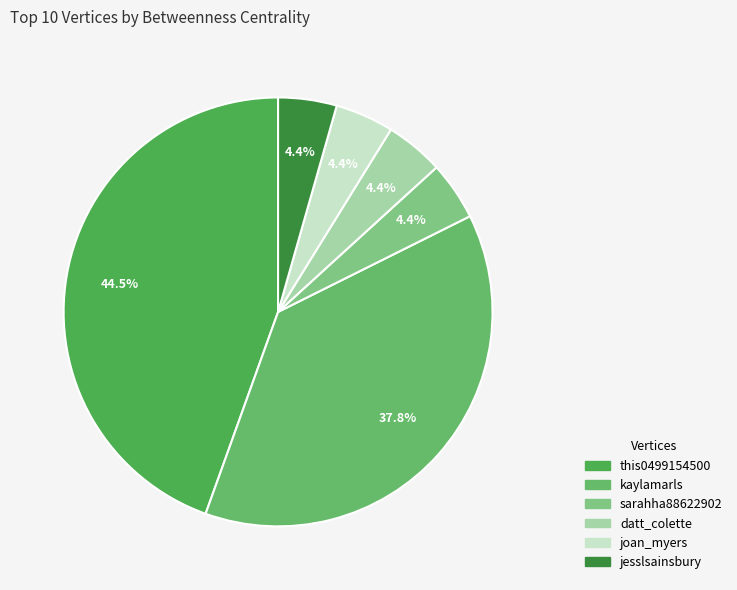

Count the number of slices in the pie.

6